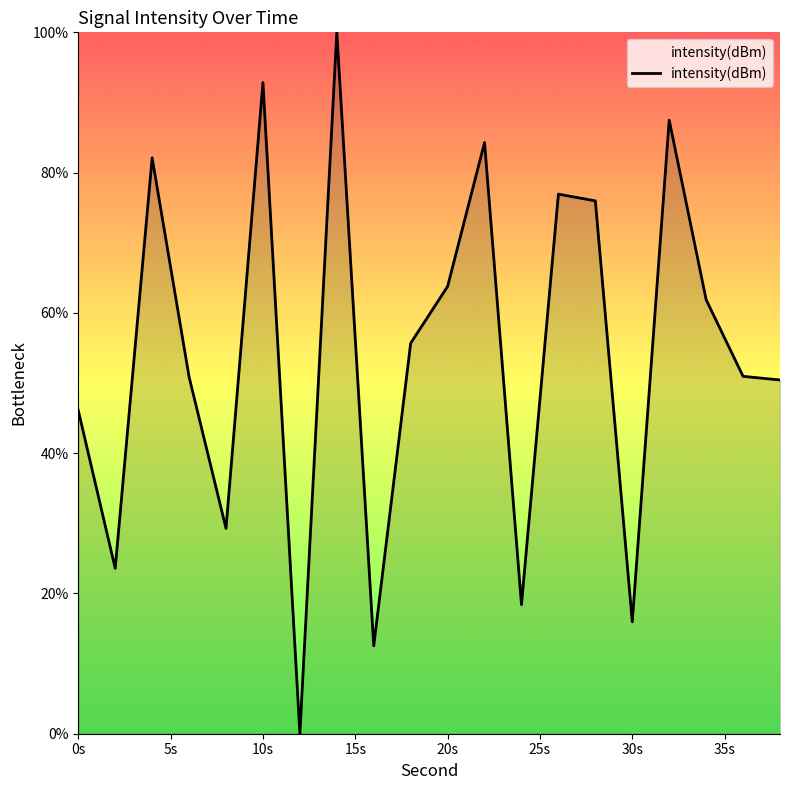

What is the maximum value shown in the chart?

100.0